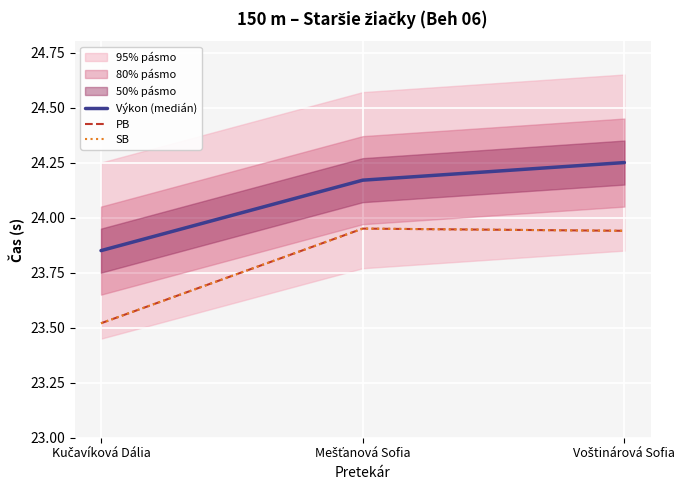

At which category is the sum across all series the highest?

Voštinárová Sofia